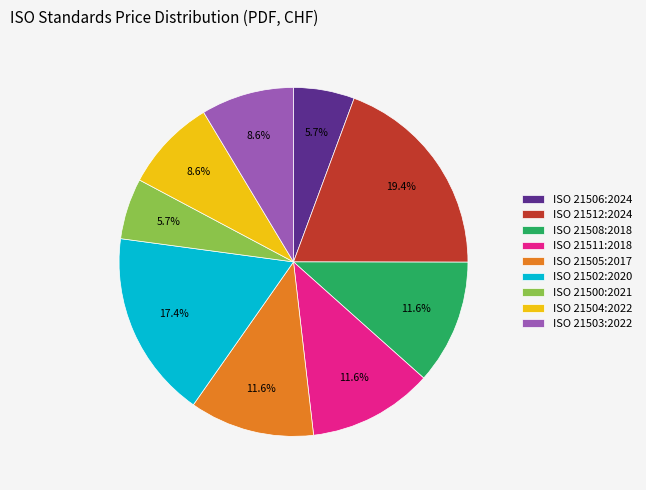

To the nearest percent, what portion does ISO 21512:2024 represent?

19%